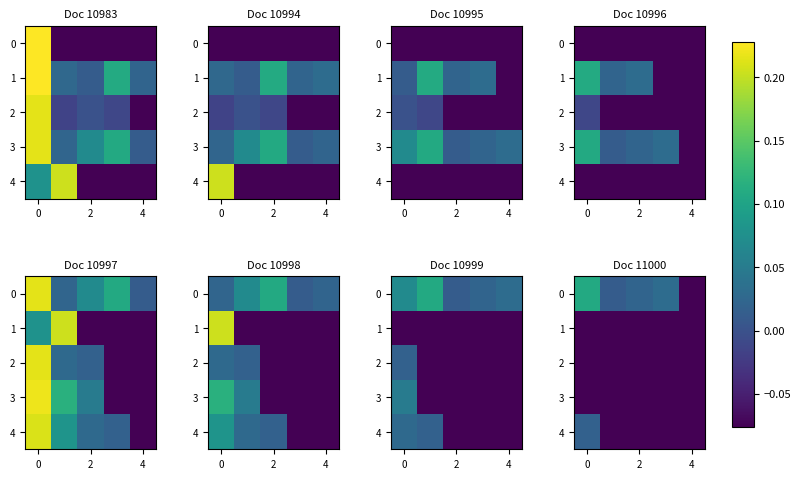

Count the 4 values in the range 0 to 1.

1